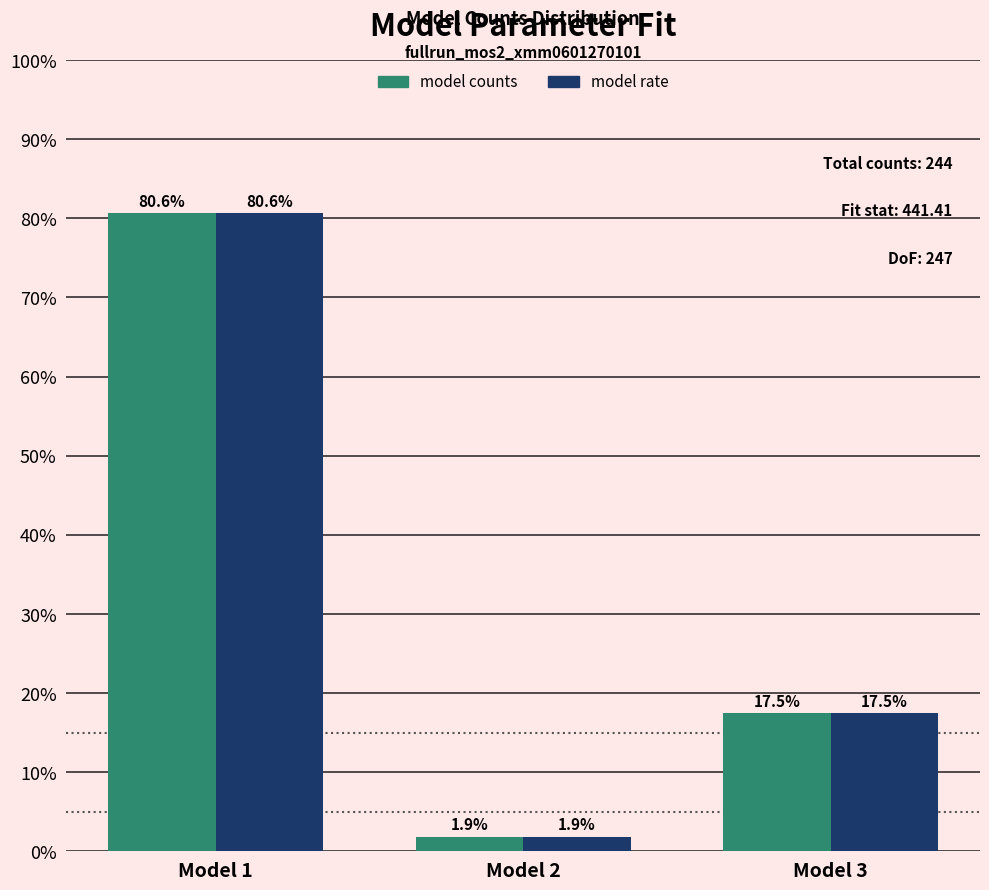

Reading left to right, extract all data points from this chart.

model counts: Model 1=80.6	Model 2=1.9	Model 3=17.5
model rate: Model 1=80.6	Model 2=1.9	Model 3=17.5